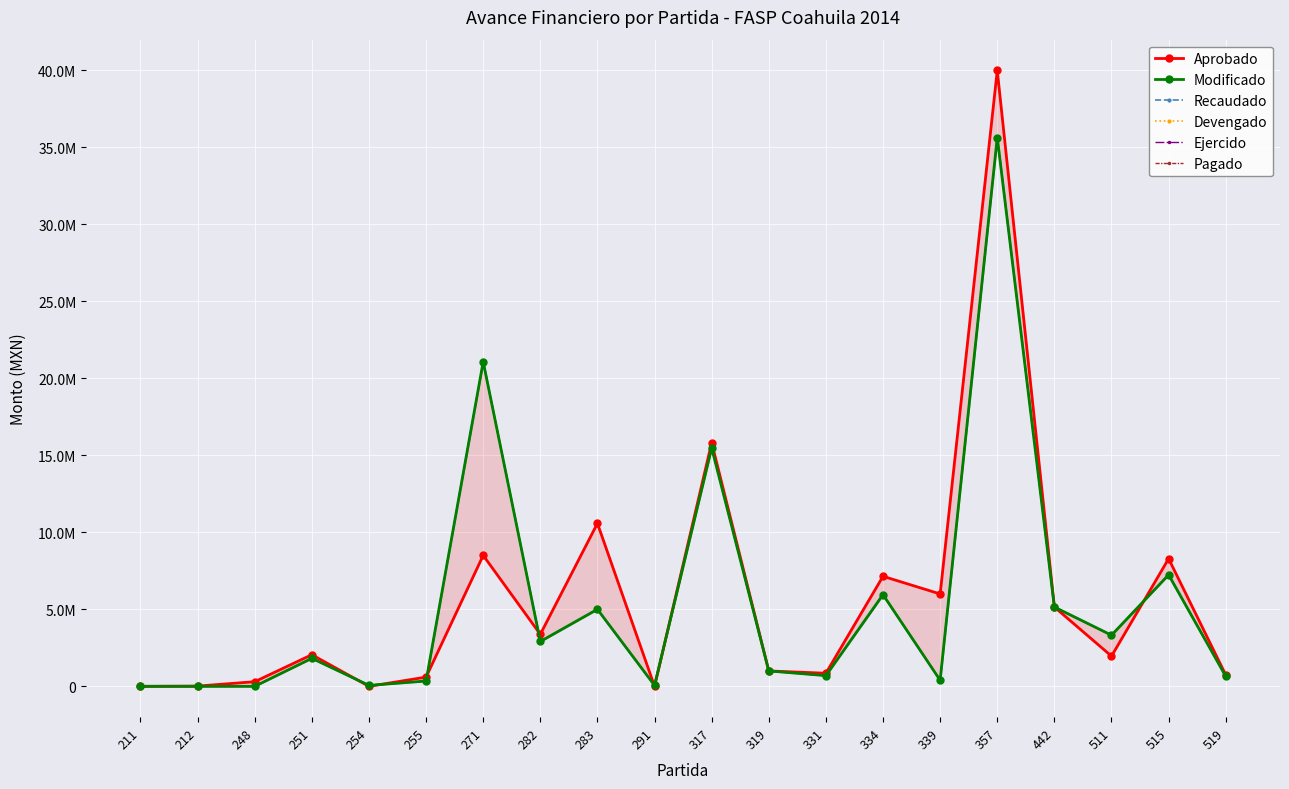

Between 212 and 317, which series saw the biggest shift?

Aprobado